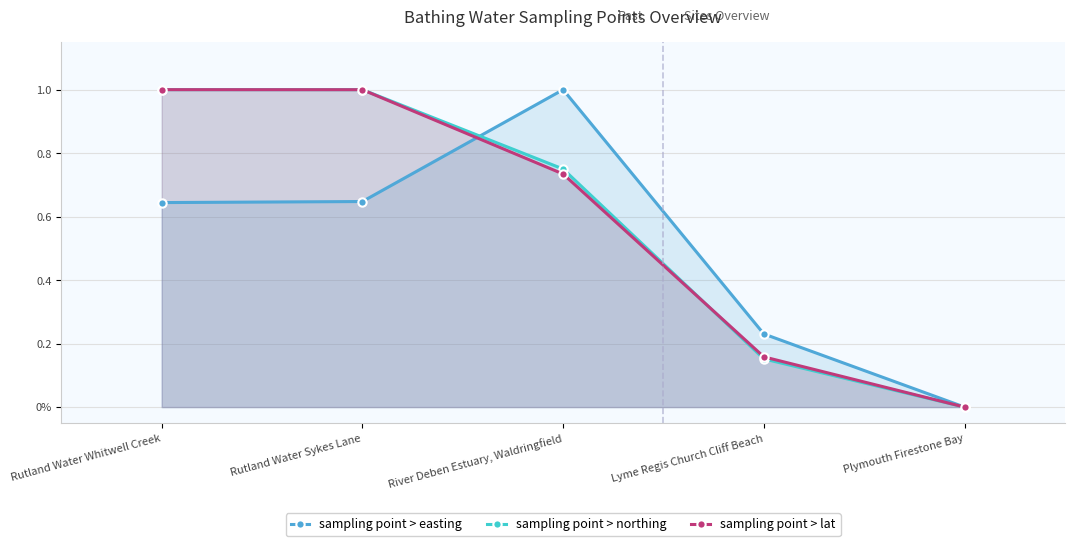

What position from the left is Rutland Water Whitwell Creek?

1